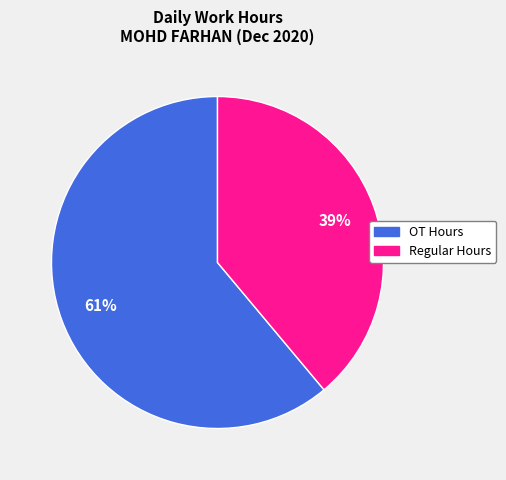

Is there any slice that represents more than half of the pie?

Yes